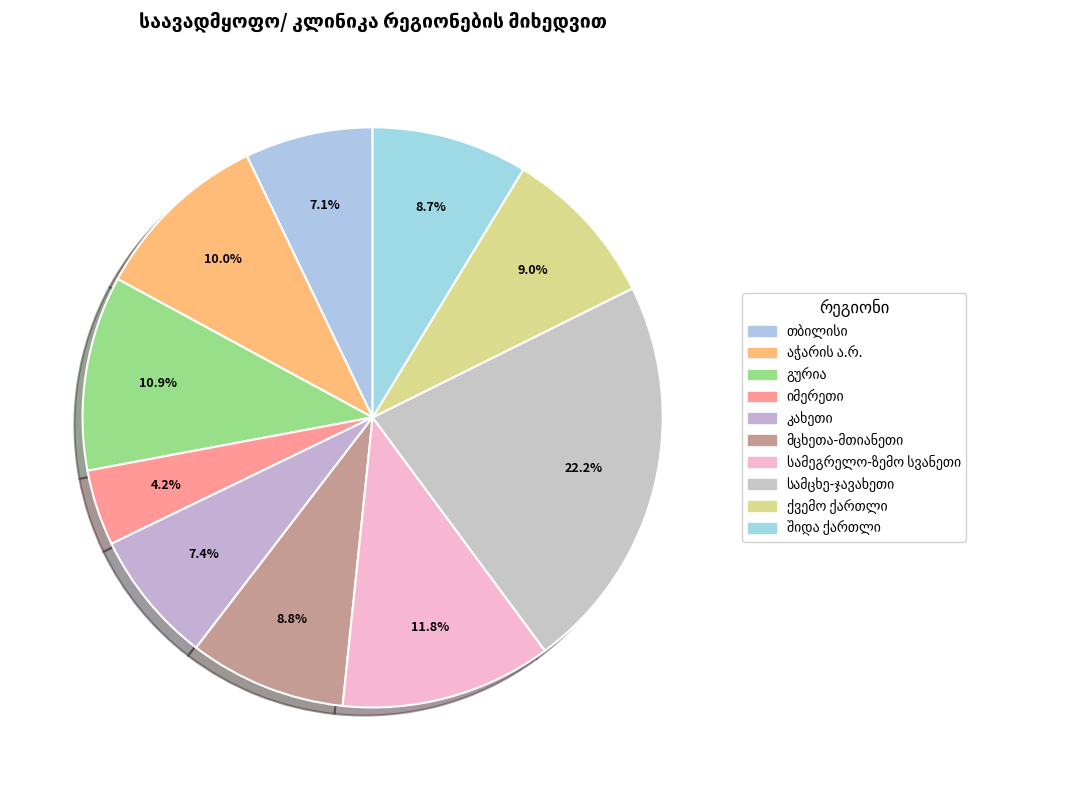

How many segments does this pie chart have?

10